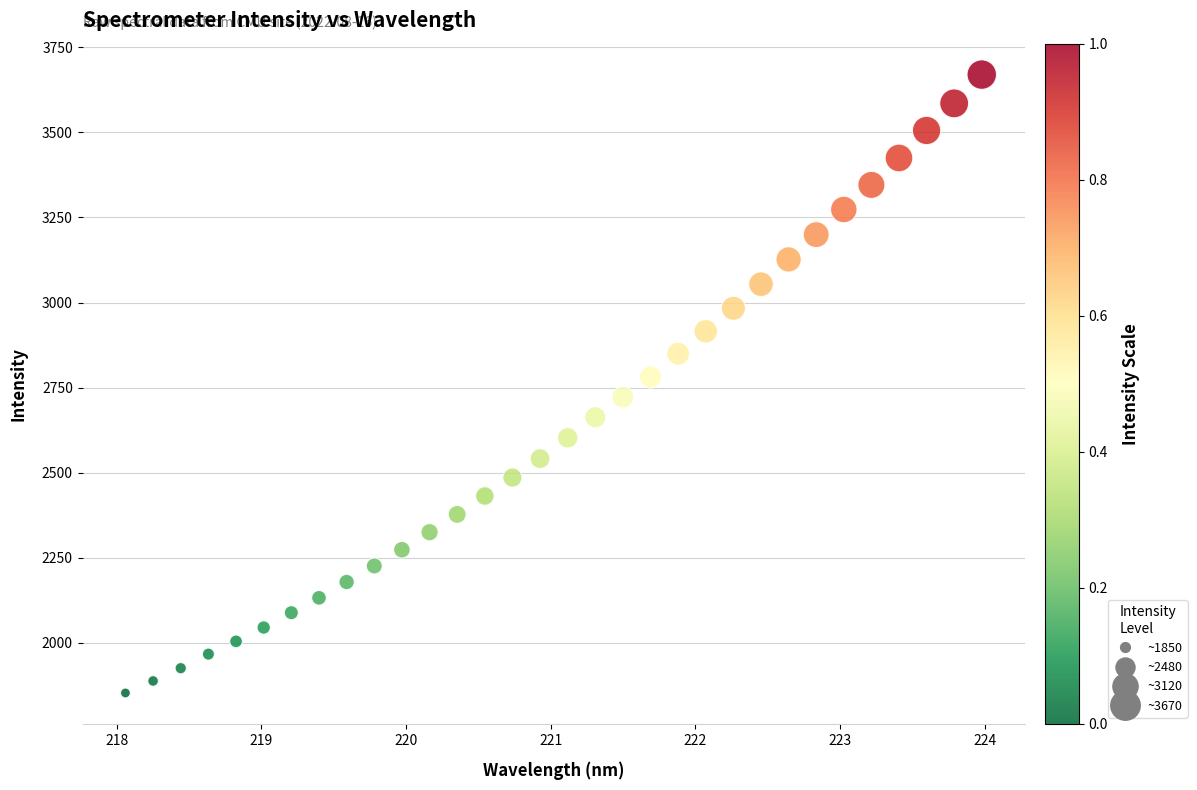

What is the range of Y values (max minus min)?

1816.8